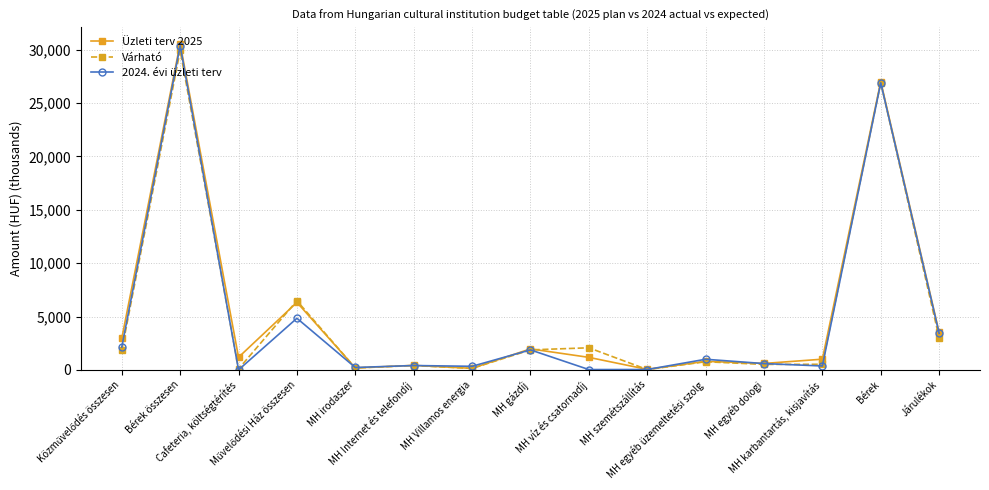

What is the lowest value of the Várható series?

28